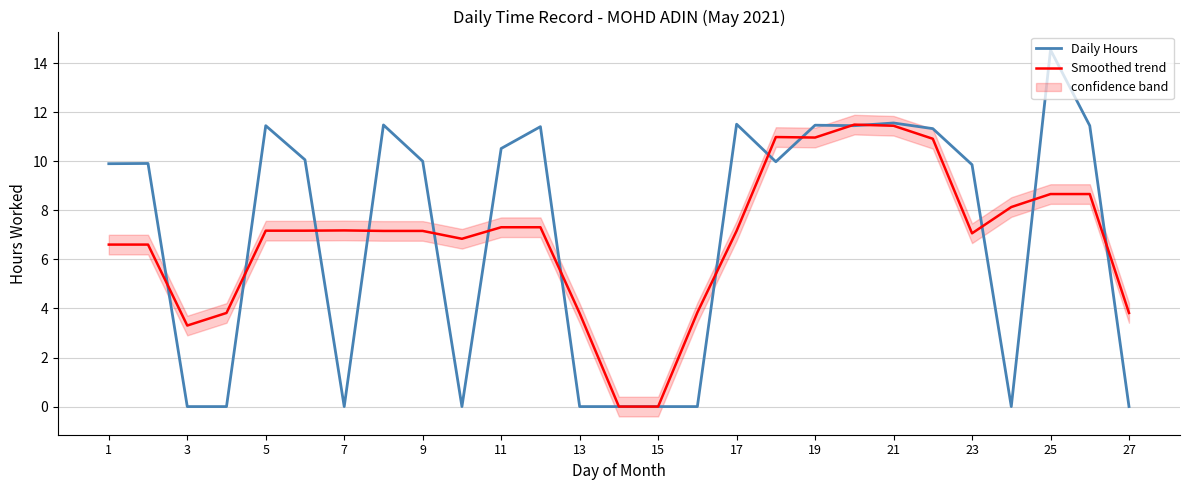

True or false: Daily Hours has a value of 17.0 at 21.

False